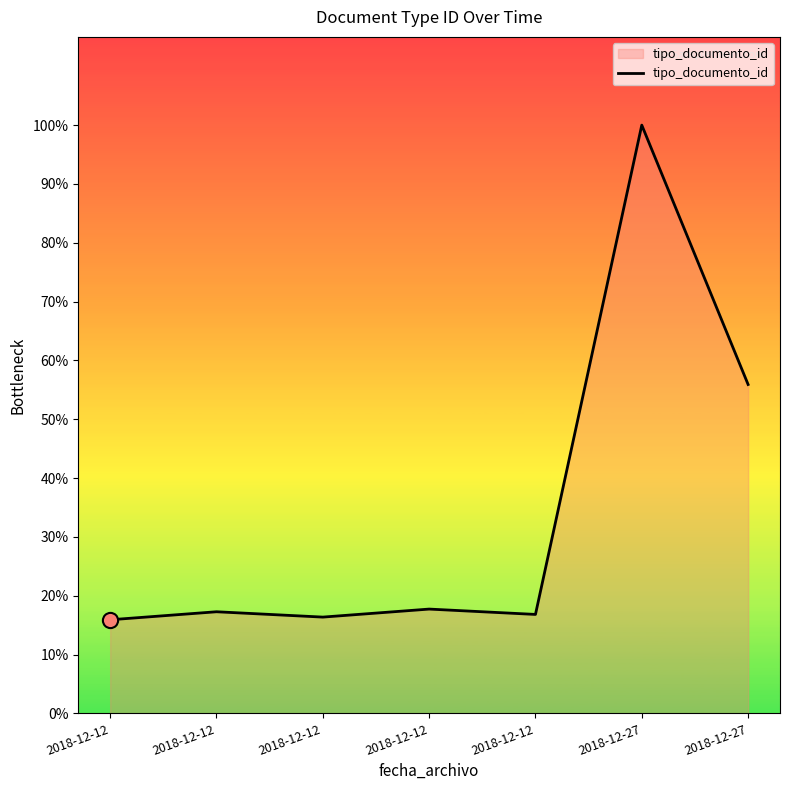

What is the change in value from 2018-12-12 to 2018-12-27?

+86